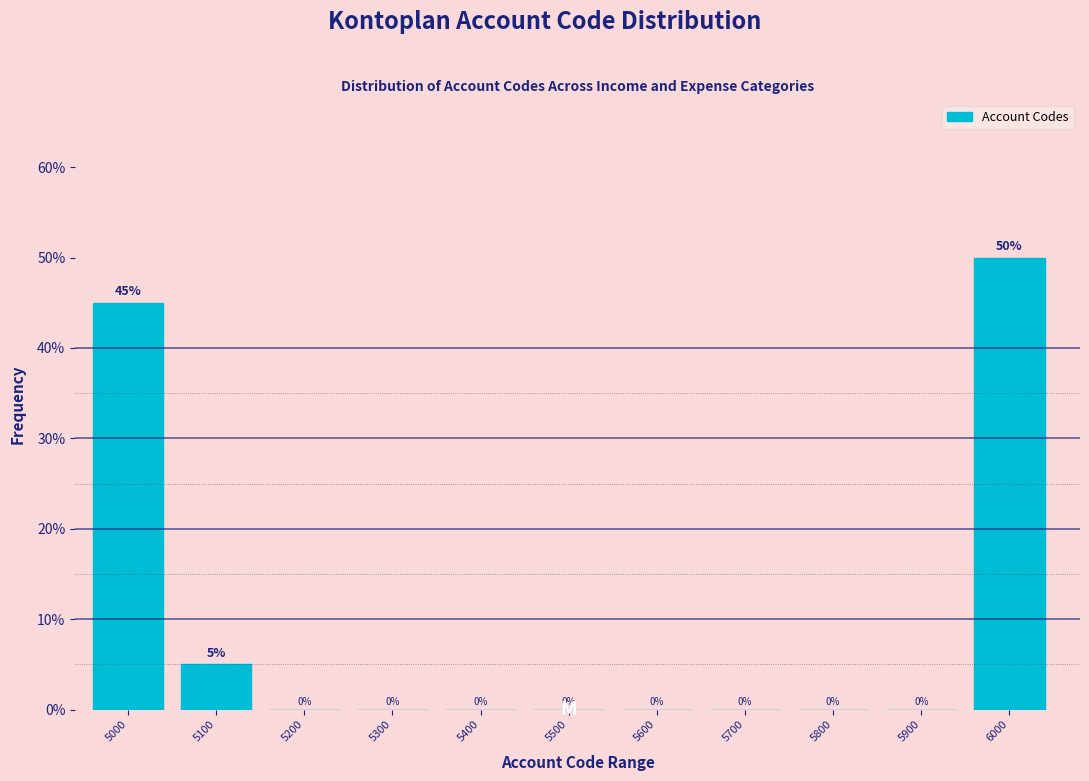

Reading left to right, transcribe all the data shown in this chart.

5000=45	5100=5	5200=0	5300=0	5400=0	5500=0	5600=0	5700=0	5800=0	5900=0	6000=50